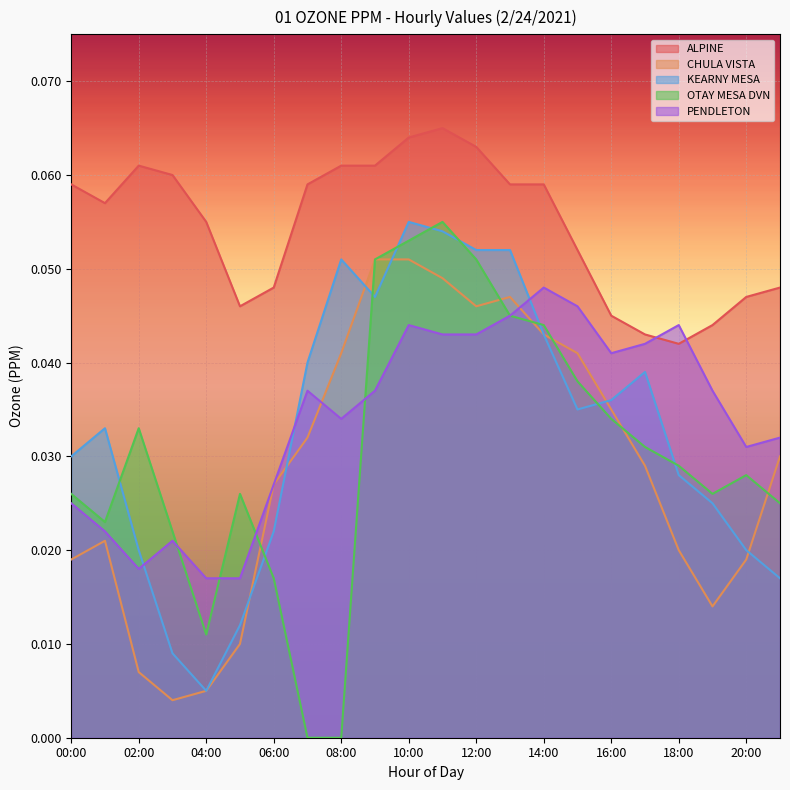

How many values in the OTAY MESA DVN series exceed 0?

20